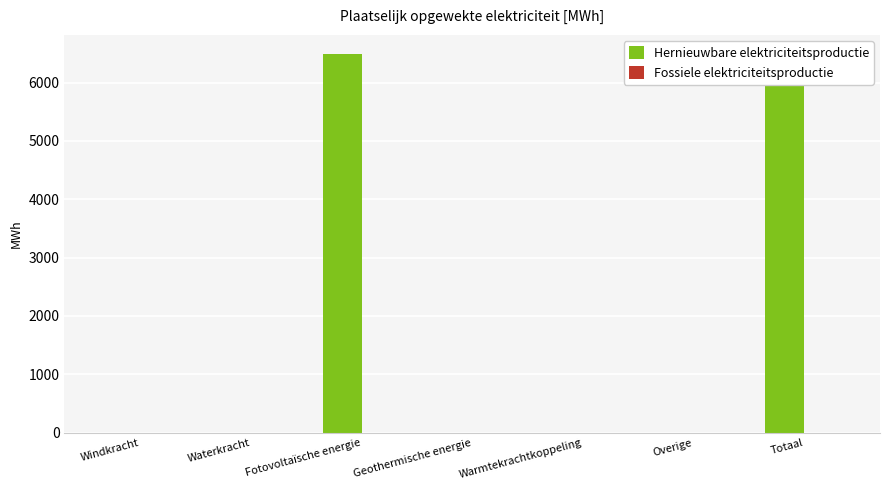

What is the difference between the second highest and minimum values in the Hernieuwbare elektriciteitsproductie series?

6491.6